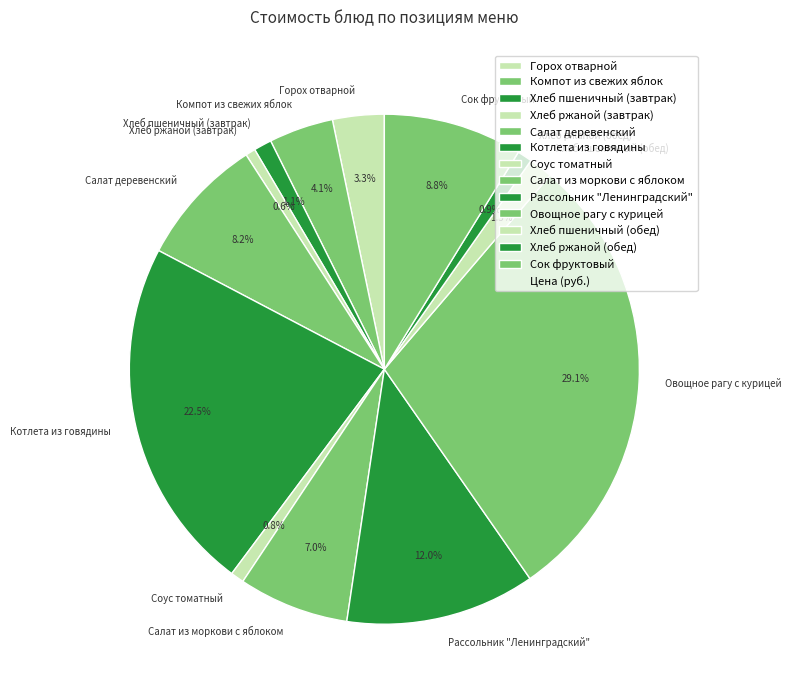

To the nearest percent, what is the combined percentage of Рассольник "Ленинградский" and Компот из свежих яблок?

16%